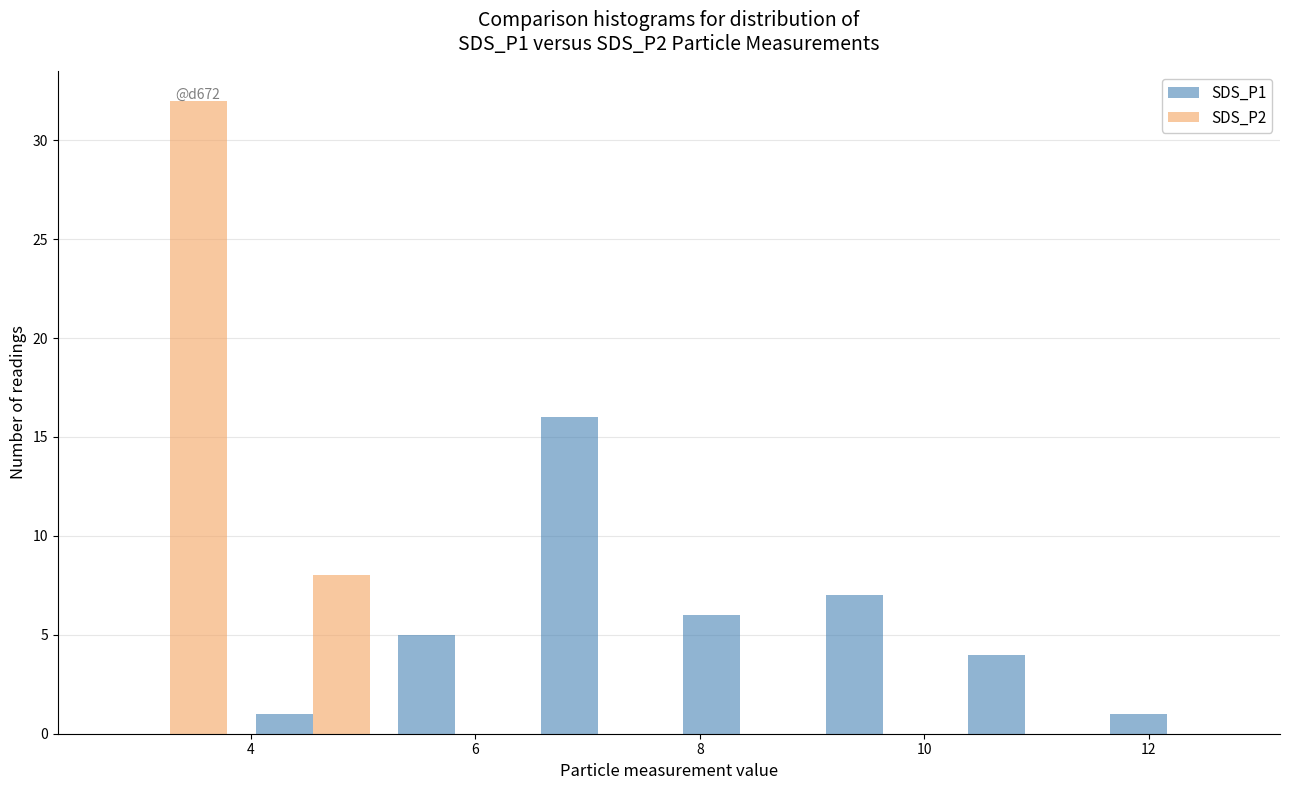

In the SDS_P2 series, which range on the x-axis has the tallest bar?

2.6 to 4.0